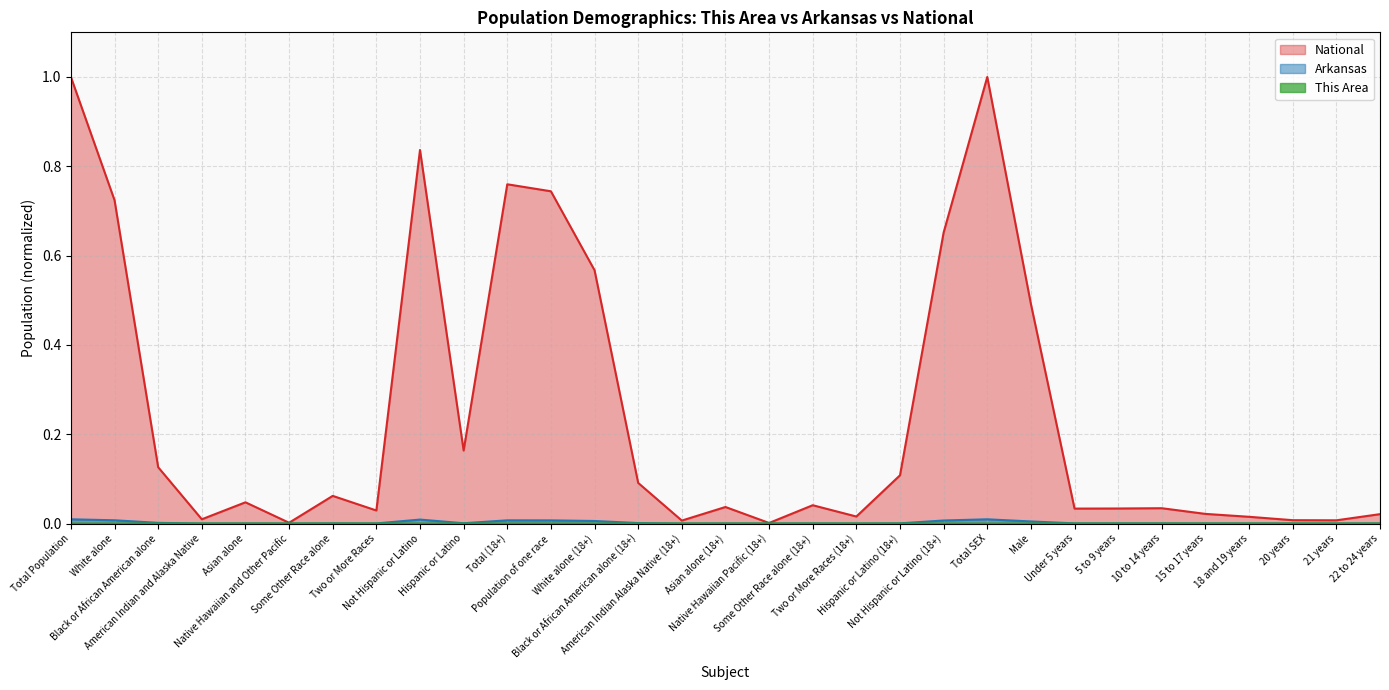

Is the value of This Area at Two or More Races (18+) greater than the value of National at Total (18+)?

No